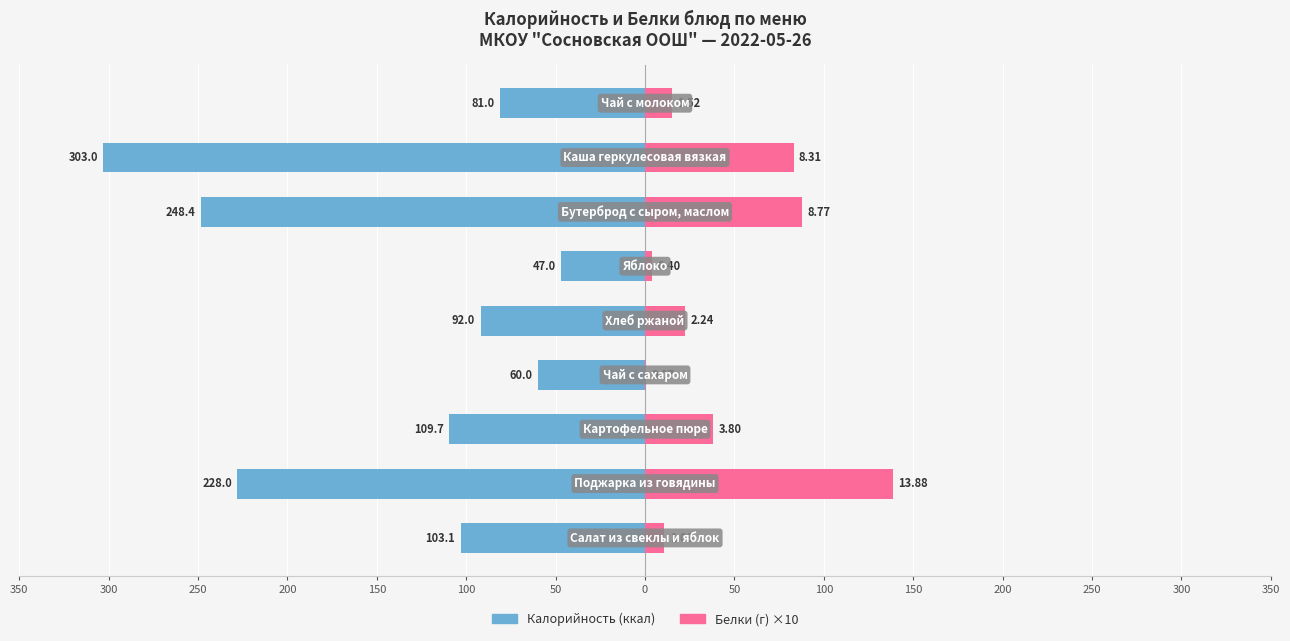

Reading left to right, transcribe all the data shown in this chart.

Калорийность: 350=-103.1	300=-228.0	250=-109.7	200=-60.0	150=-92.0	100=-47.0	50=-248.4	0=-303.0	50=-81.0
Белки (×10): 350=10.9	300=138.8	250=38.0	200=0.7	150=22.4	100=4.0	50=87.7	0=83.1	50=15.2